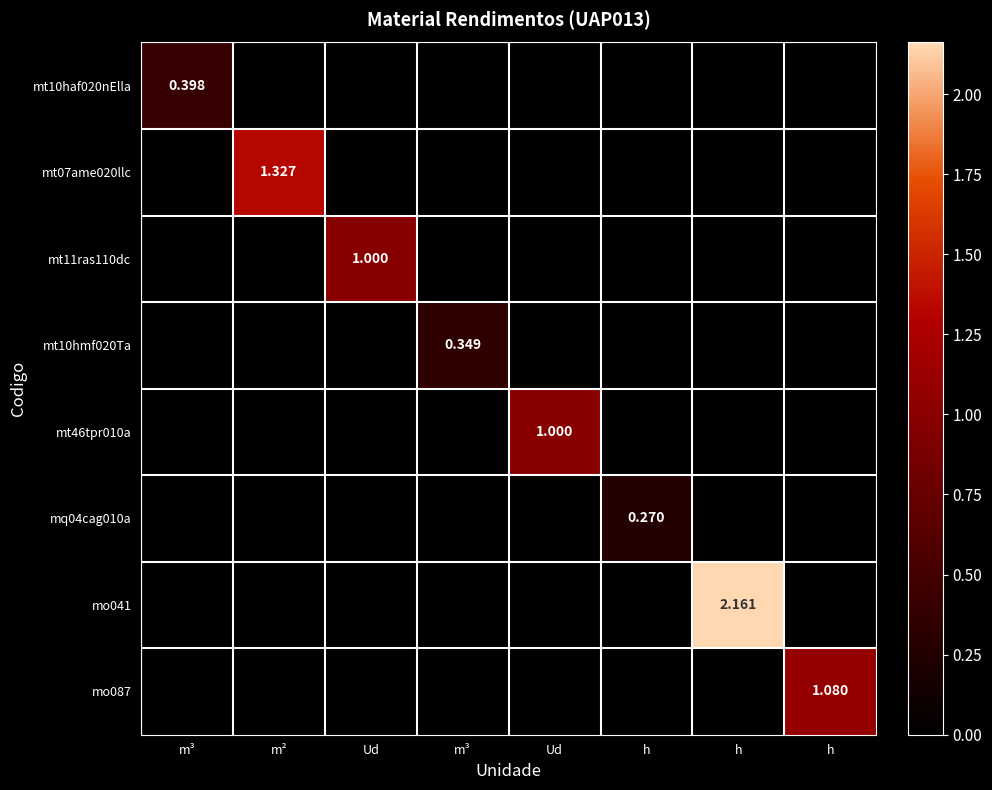

Where is mt11ras110dc nearest to the value 0?

m³